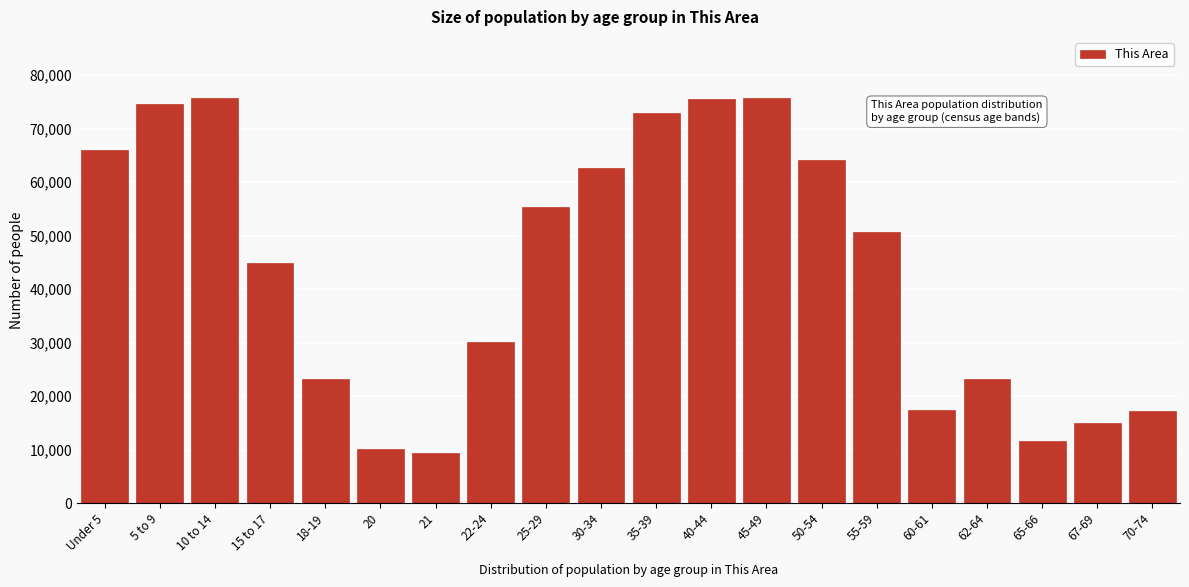

Which has a higher value, 21 or 25-29?

25-29